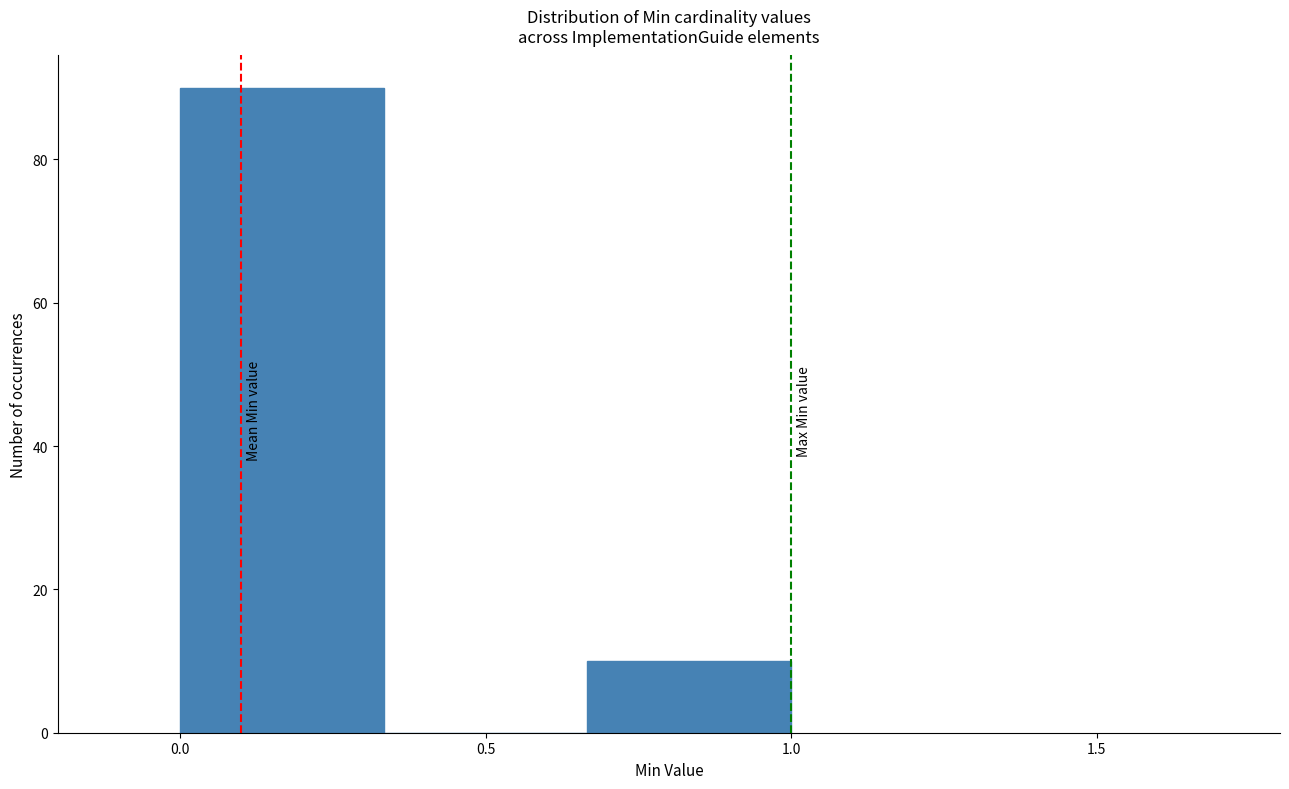

Reading left to right, list every bar in this chart as the range it spans on the x-axis followed by its height. Neither the bar edges nor the heights are printed on the chart, so give them approximately, as read against the axes.

0.00 to 0.35: 90
0.35 to 0.65: 0
0.65 to 1.00: 10